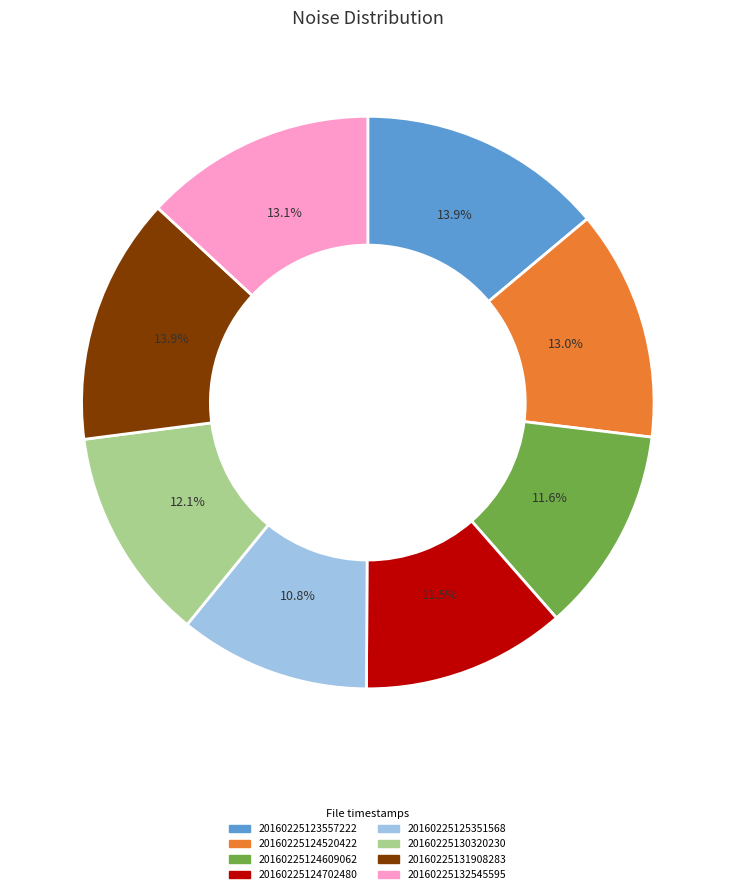

To the nearest percent, what percentage of the pie is 20160225132545595?

13%